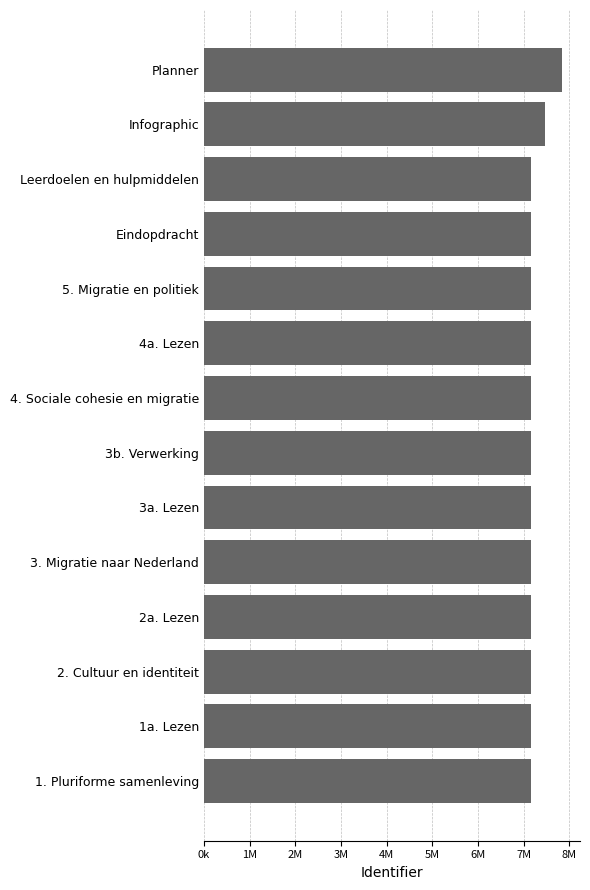

What is the difference between the maximum and minimum values?

675458